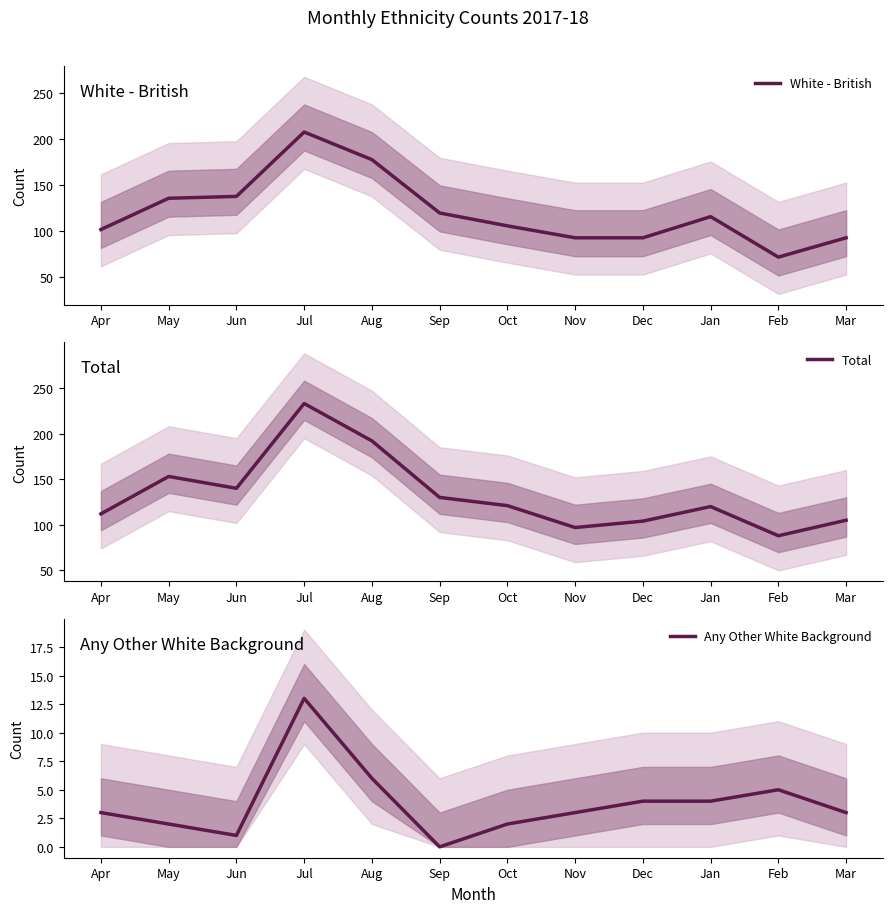

Reading left to right, what are all the values shown in this chart?

White - British: Apr=102	May=136	Jun=138	Jul=208	Aug=178	Sep=120	Oct=106	Nov=93	Dec=93	Jan=116	Feb=72	Mar=93
Total: Apr=112	May=153	Jun=140	Jul=233	Aug=192	Sep=130	Oct=121	Nov=97	Dec=104	Jan=120	Feb=88	Mar=105
Any Other White Background: Apr=3	May=2	Jun=1	Jul=13	Aug=6	Sep=0	Oct=2	Nov=3	Dec=4	Jan=4	Feb=5	Mar=3